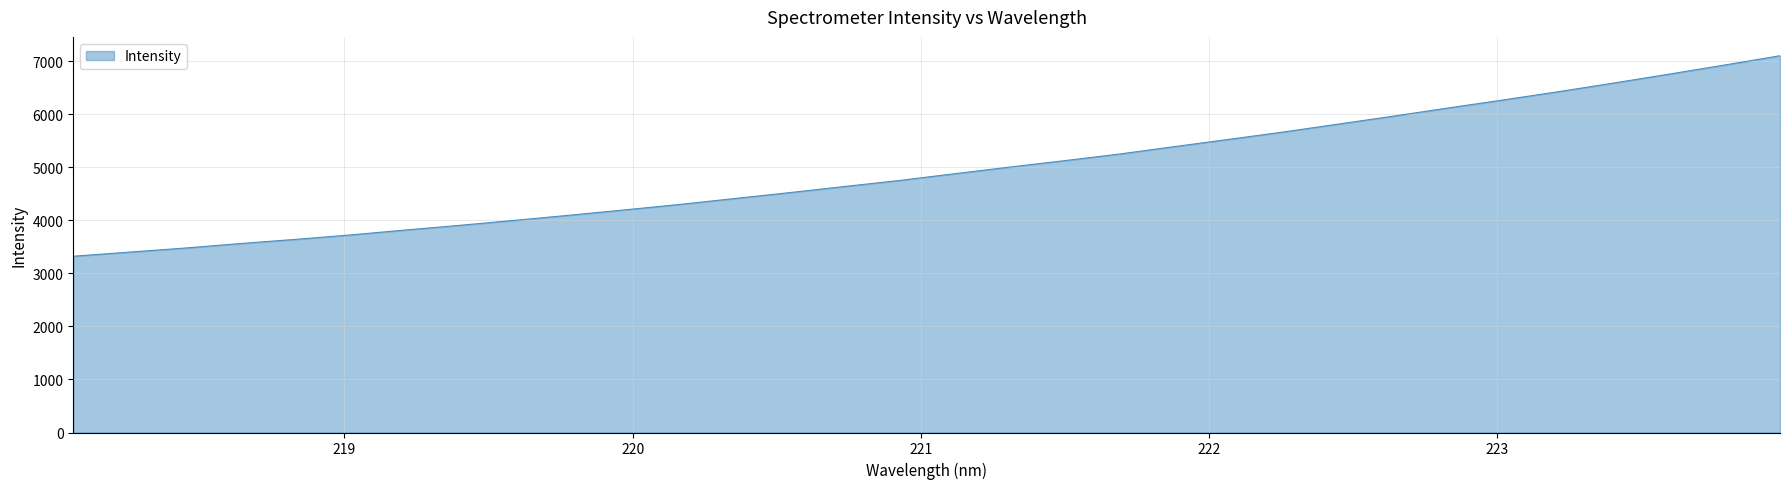

Does the chart have visible grid lines?

Yes